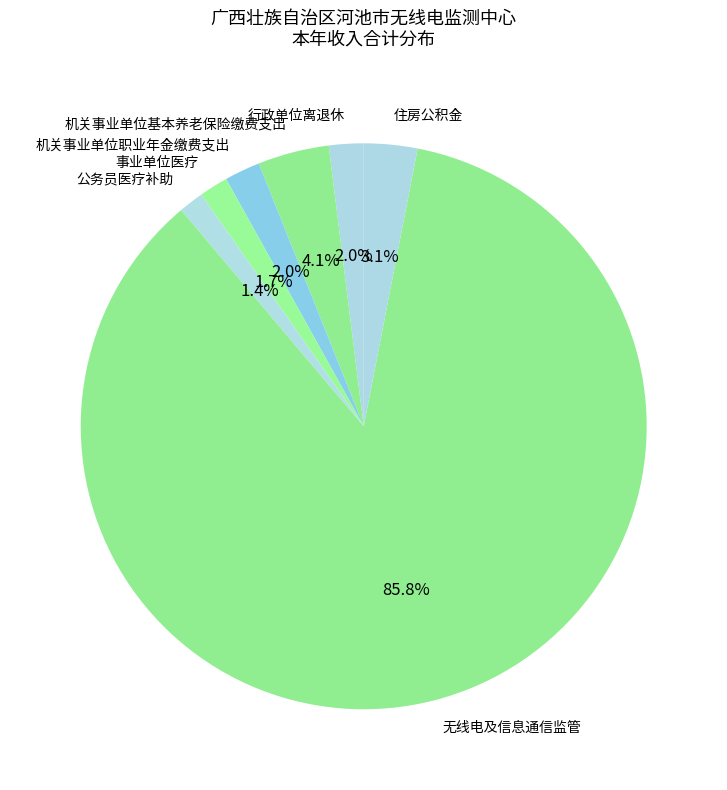

Do 事业单位医疗 and 公务员医疗补助 together represent more than half of the pie?

No